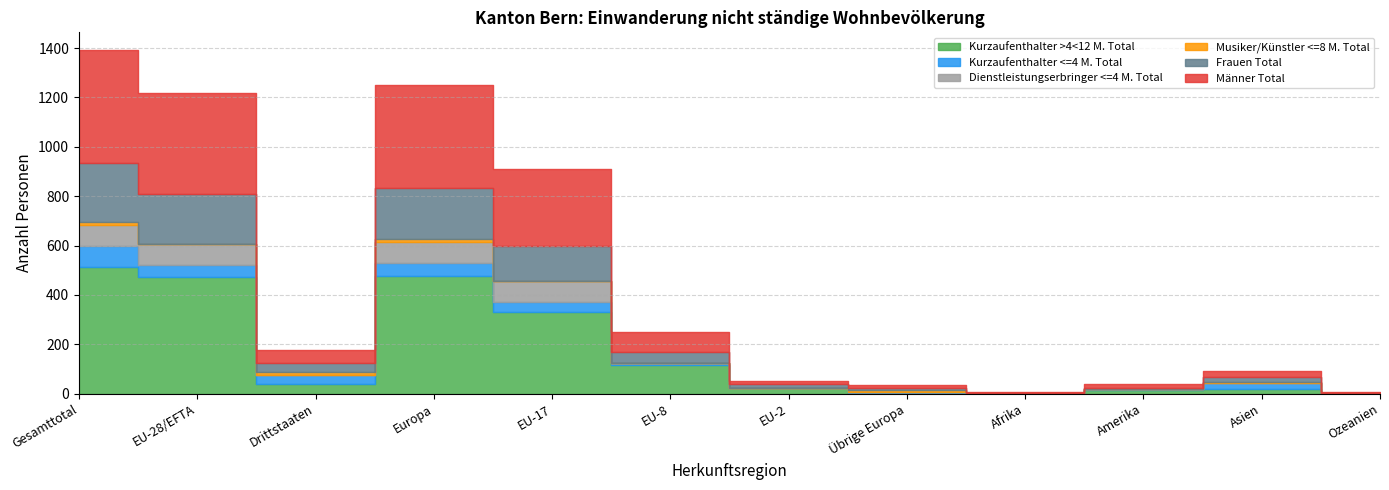

Where do Kurzaufenthalter >4<12 M. Total and Frauen Total first cross each other?

EU-2 and Übrige Europa